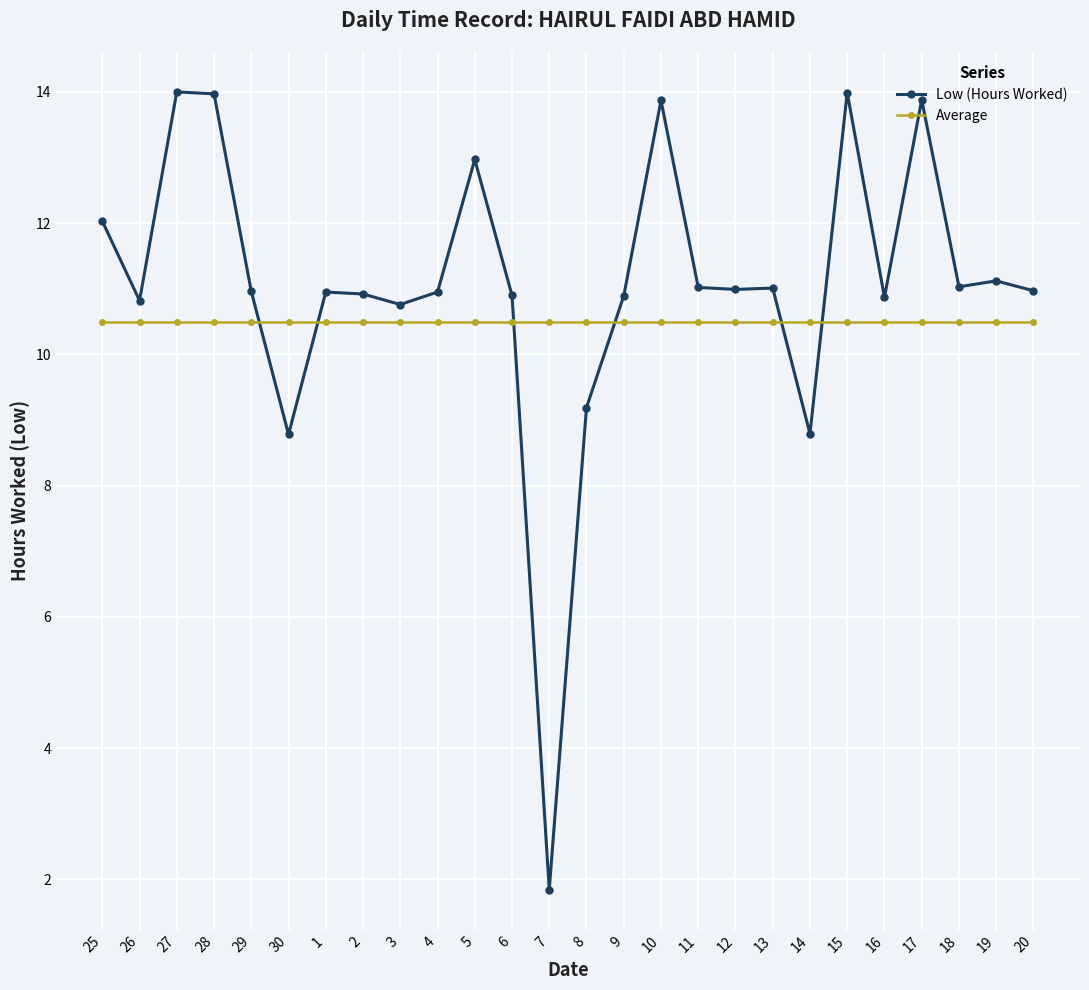

At which category does Low (Hours Worked) reach its first local valley?

26